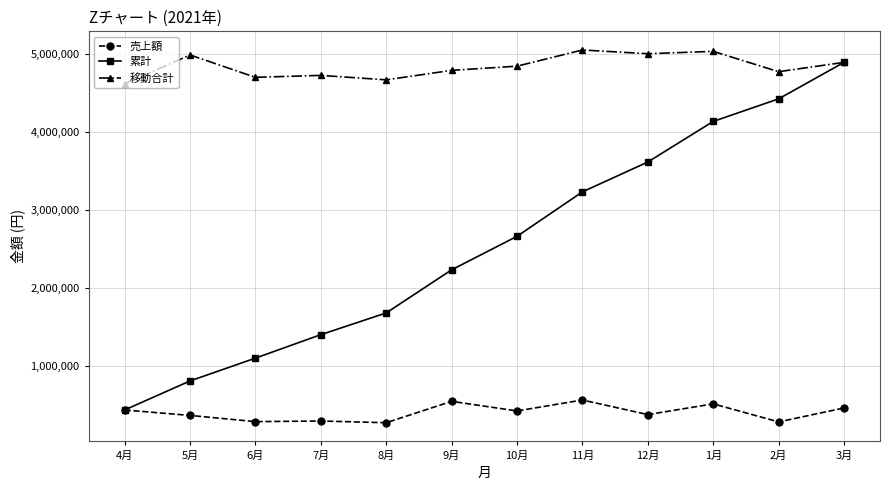

True or false: 移動合計 and 売上額 cross at least once.

False